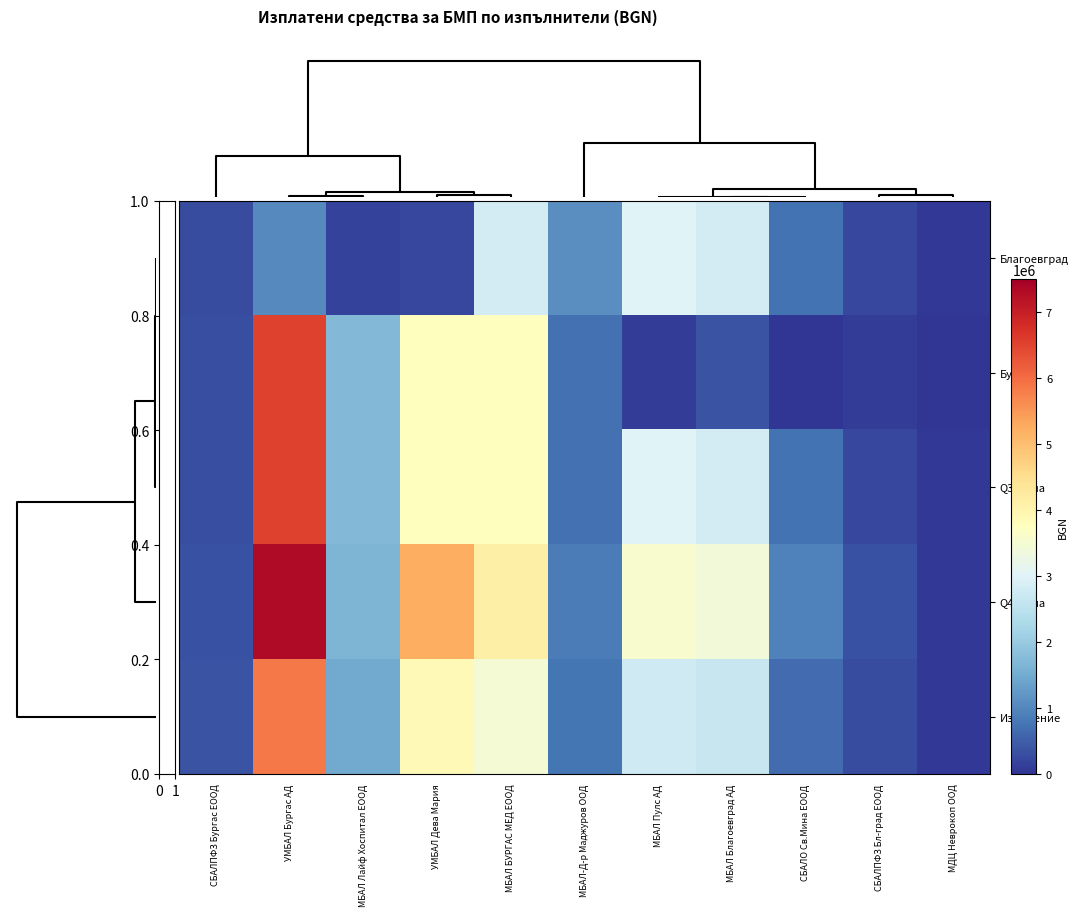

What is the greatest value displayed?

7321404.0